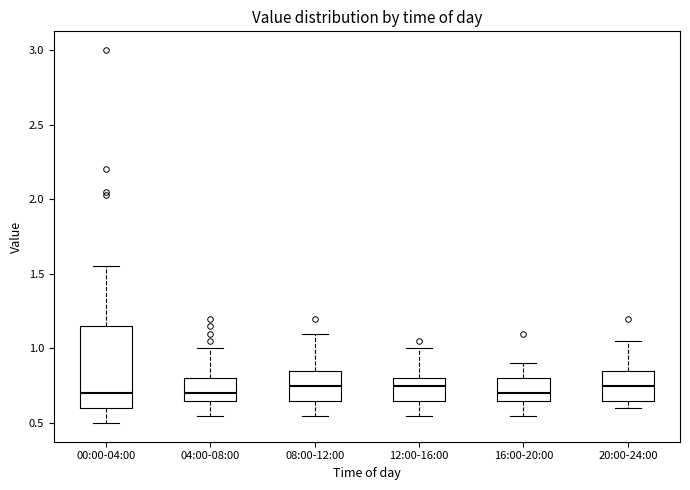

Reading left to right, transcribe this box plot: for each box, give where its median line is, the range the box spans, and where its two whiskers end, as read against the y-axis. The values are not printed on the chart, so give them approximately, as read against the axis.

00:00-04:00: median 0.70, box 0.60 to 1.15, whiskers 0.50 to 1.55
04:00-08:00: median 0.70, box 0.65 to 0.80, whiskers 0.55 to 1.00
08:00-12:00: median 0.75, box 0.65 to 0.85, whiskers 0.55 to 1.10
12:00-16:00: median 0.75, box 0.65 to 0.80, whiskers 0.55 to 1.00
16:00-20:00: median 0.70, box 0.65 to 0.80, whiskers 0.55 to 0.90
20:00-24:00: median 0.75, box 0.65 to 0.85, whiskers 0.60 to 1.05